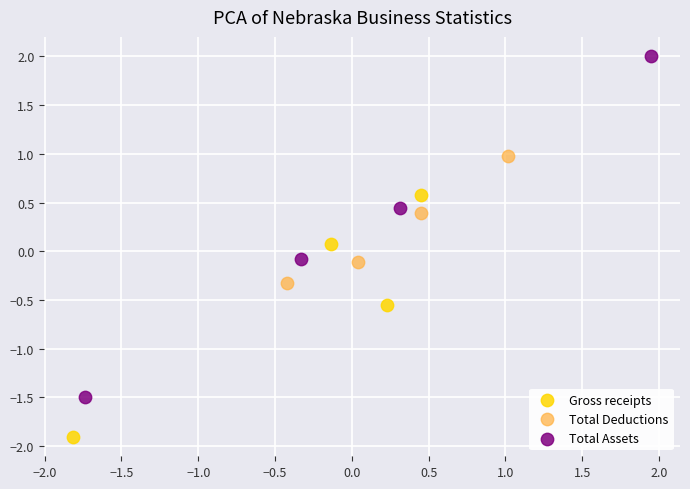

Which series reaches the minimum Y coordinate?

Gross receipts